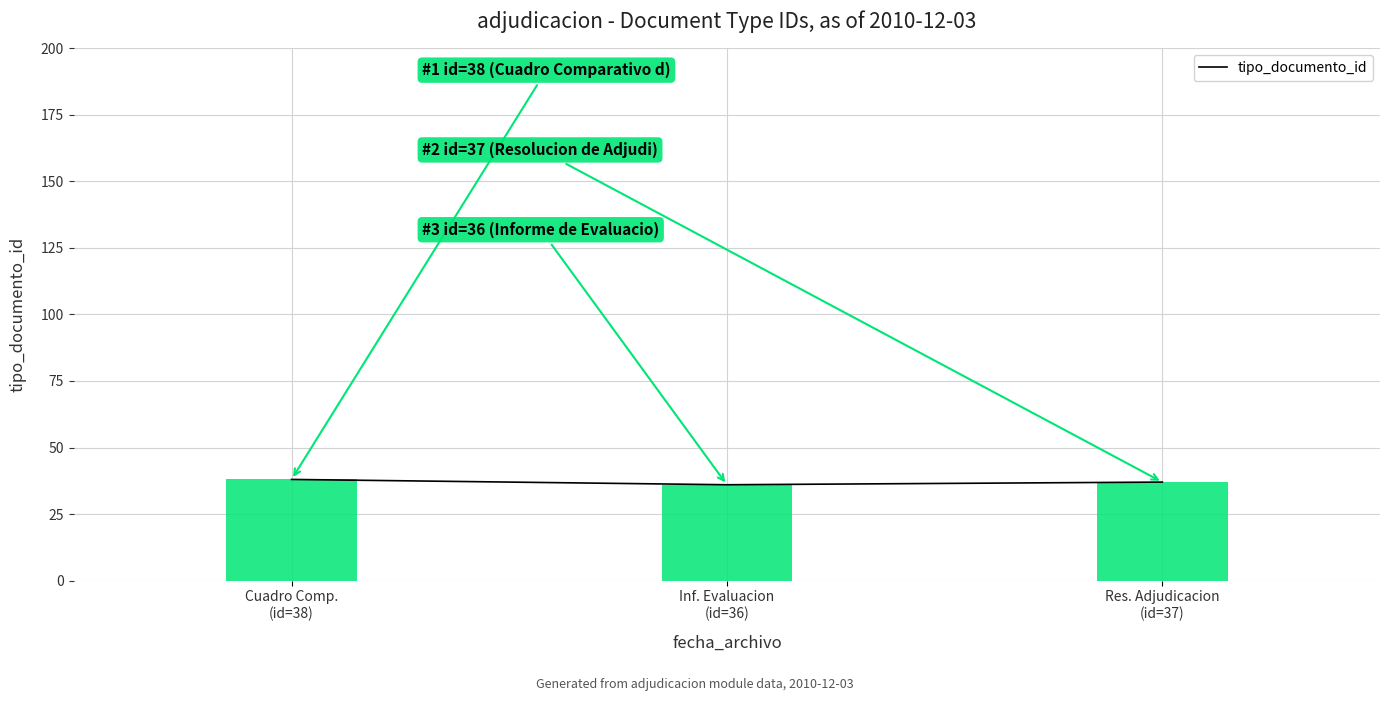

The value at Res. Adjudicacion
(id=37) is 11. True or false?

False